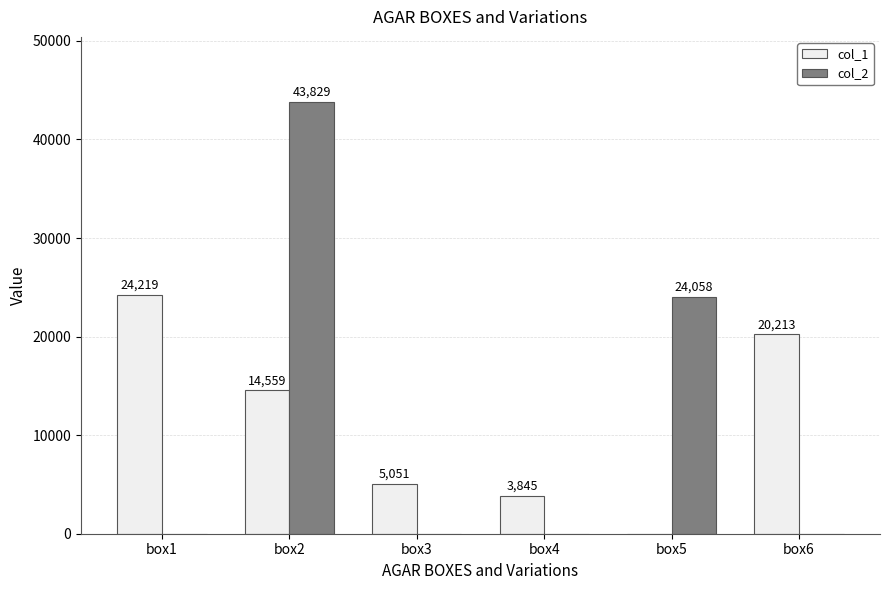

What is the total value across all series at box1?

24219